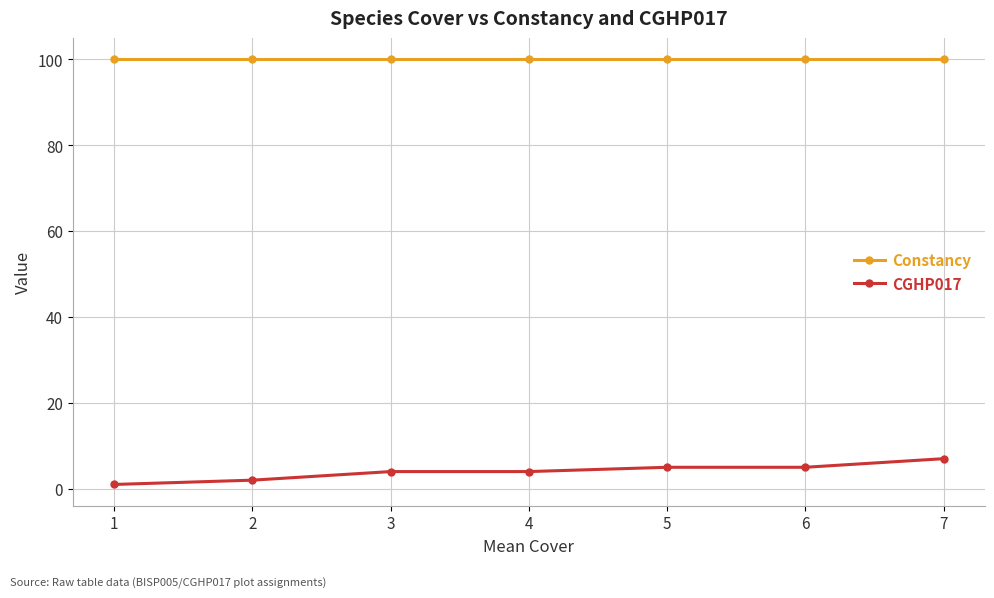

At which category is the sum across all series the highest?

7